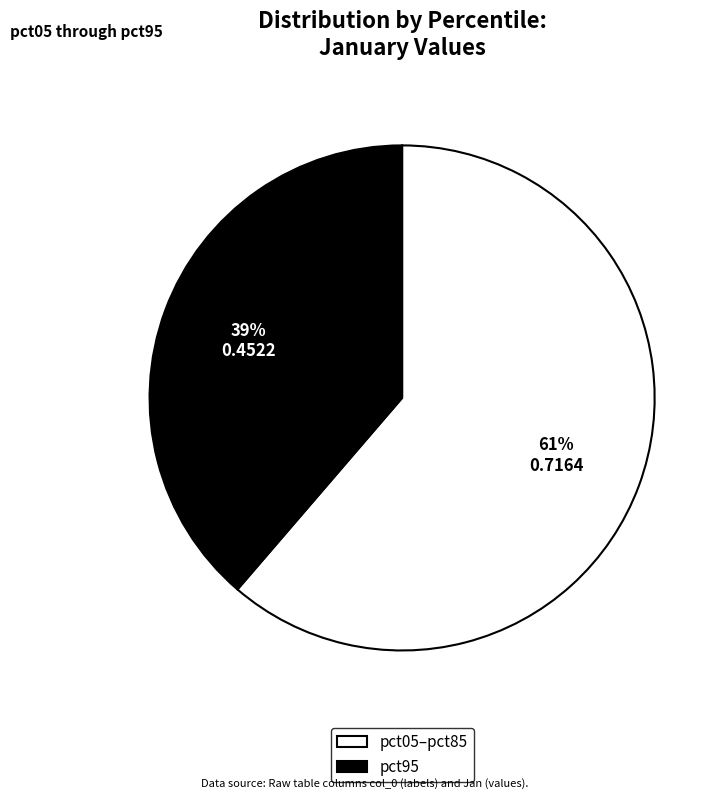

Which has a higher value, pct95 or pct05–pct85?

pct05–pct85